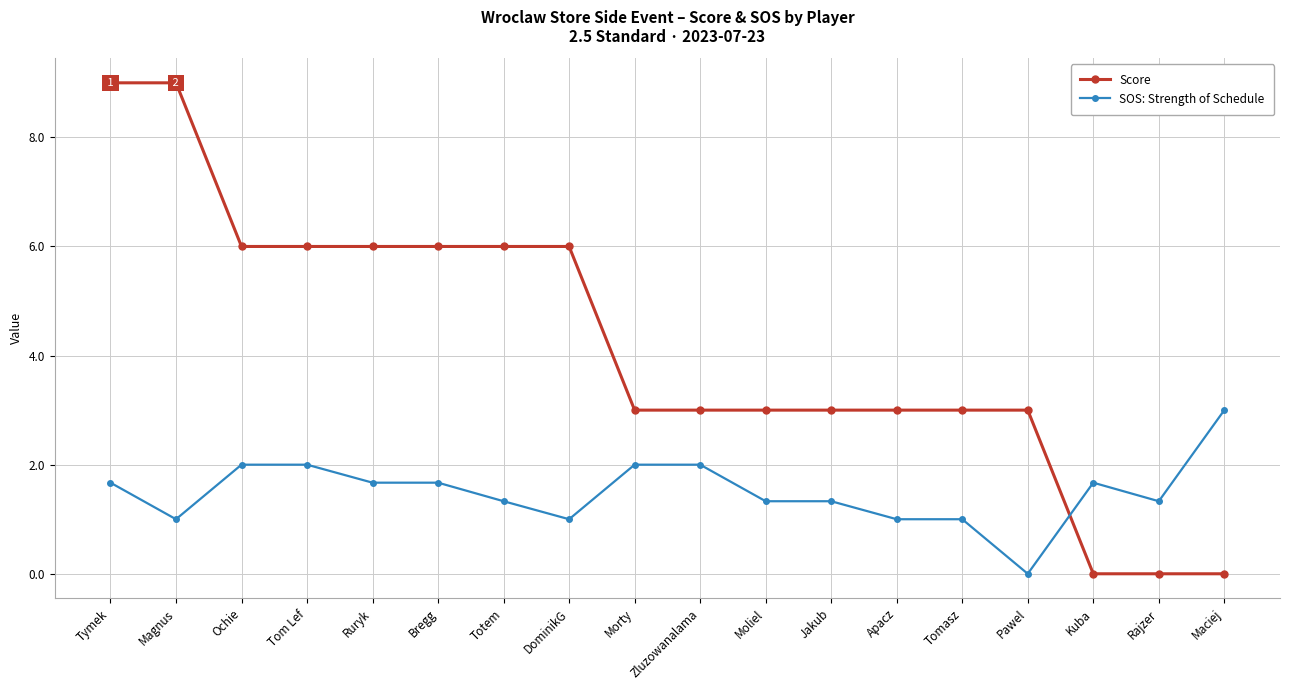

What is the greatest value displayed?

9.0